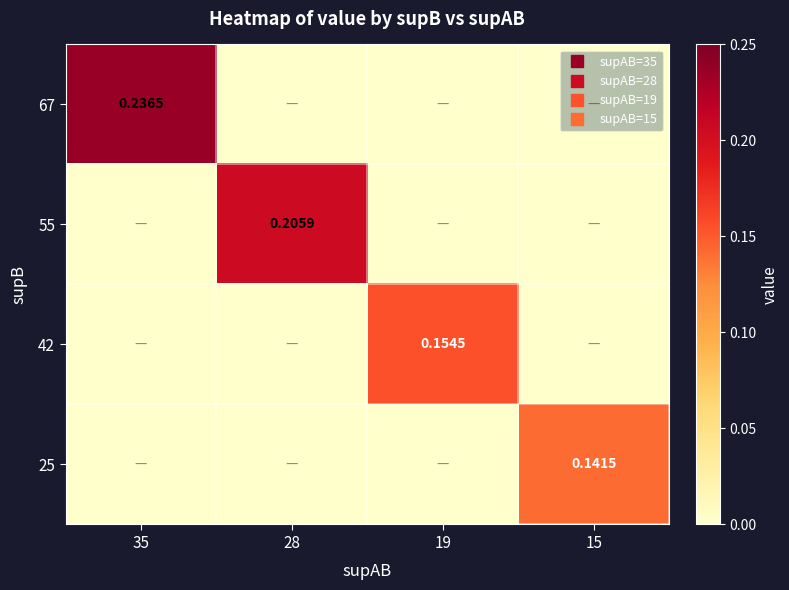

Between 28 and 15, which is larger?

28